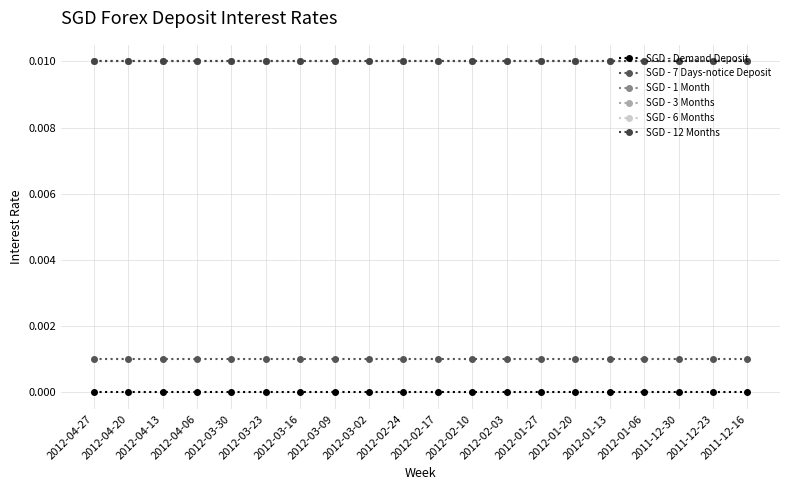

True or false: SGD - 6 Months and SGD - 7 Days-notice Deposit cross at least once.

False